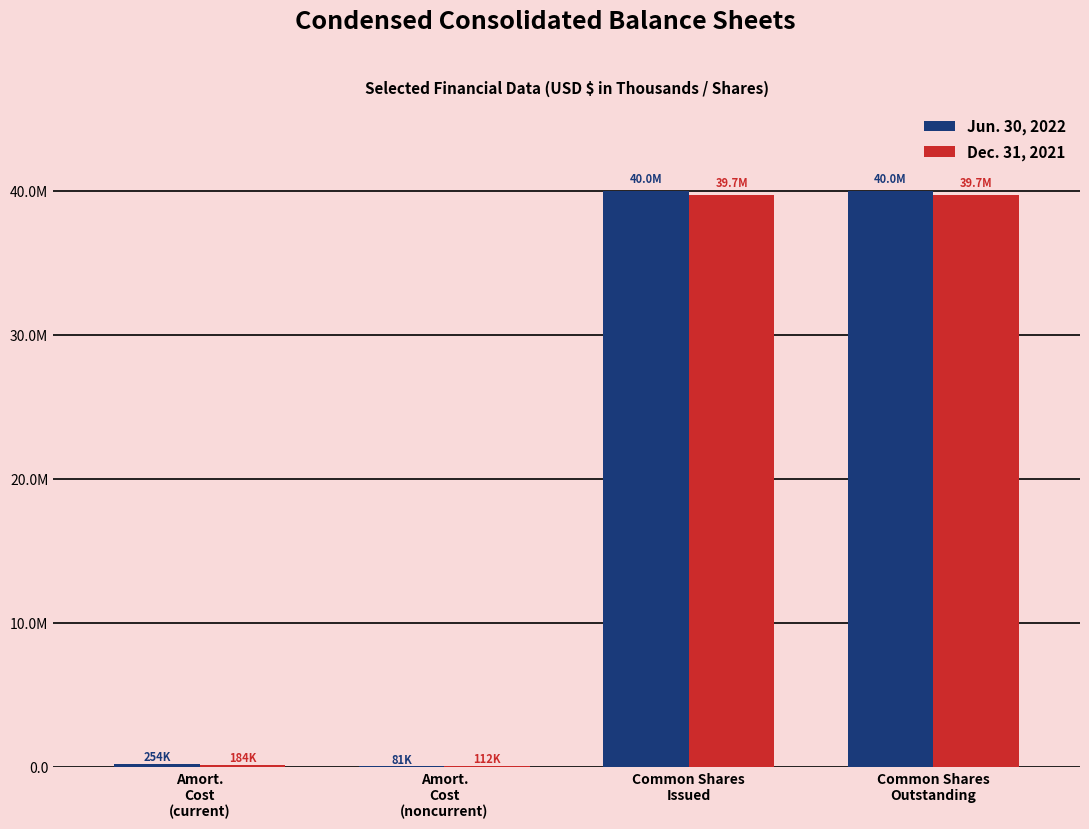

True or false: Jun. 30, 2022 has a value of 39964292 at Common Shares
Issued.

True